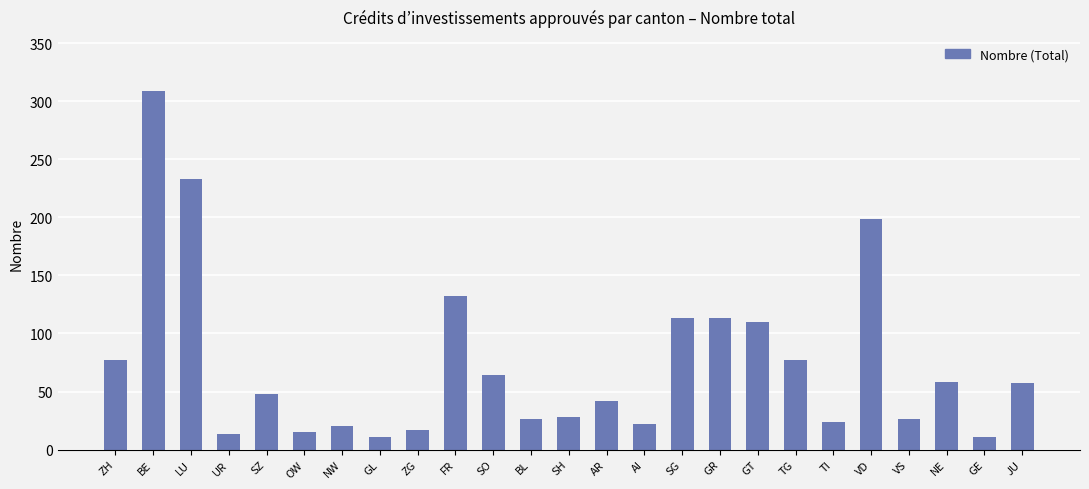

What is the value of the 9th bar from the left?

17